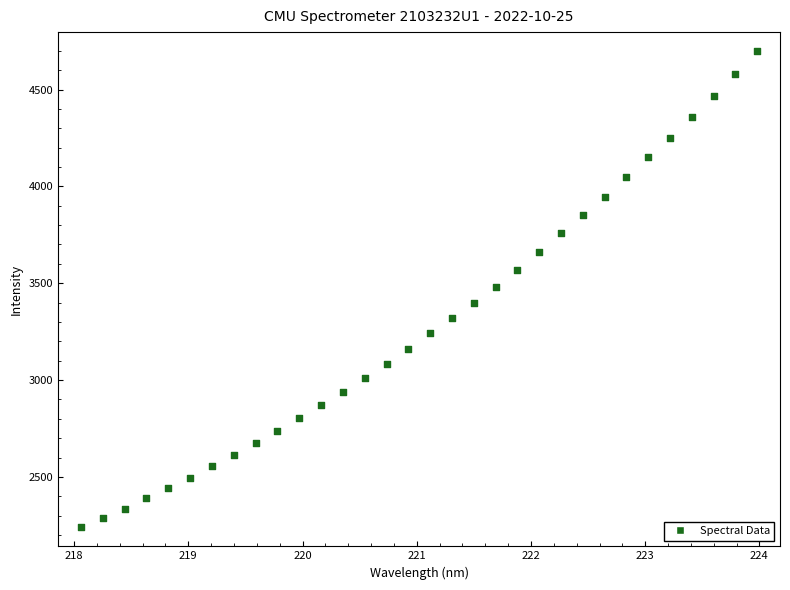

What is the range of Y values (max minus min)?

2455.0